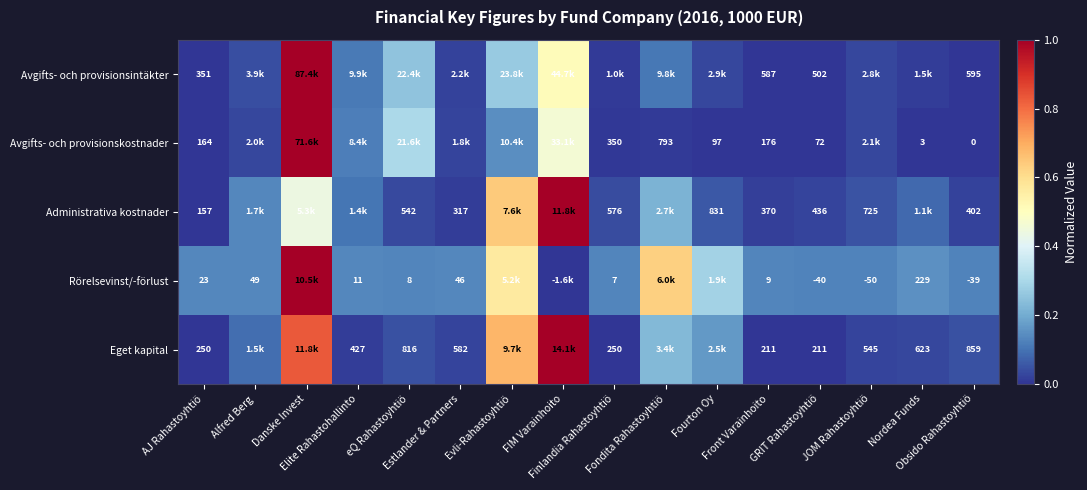

At how many categories does at least one series exceed 0?

16